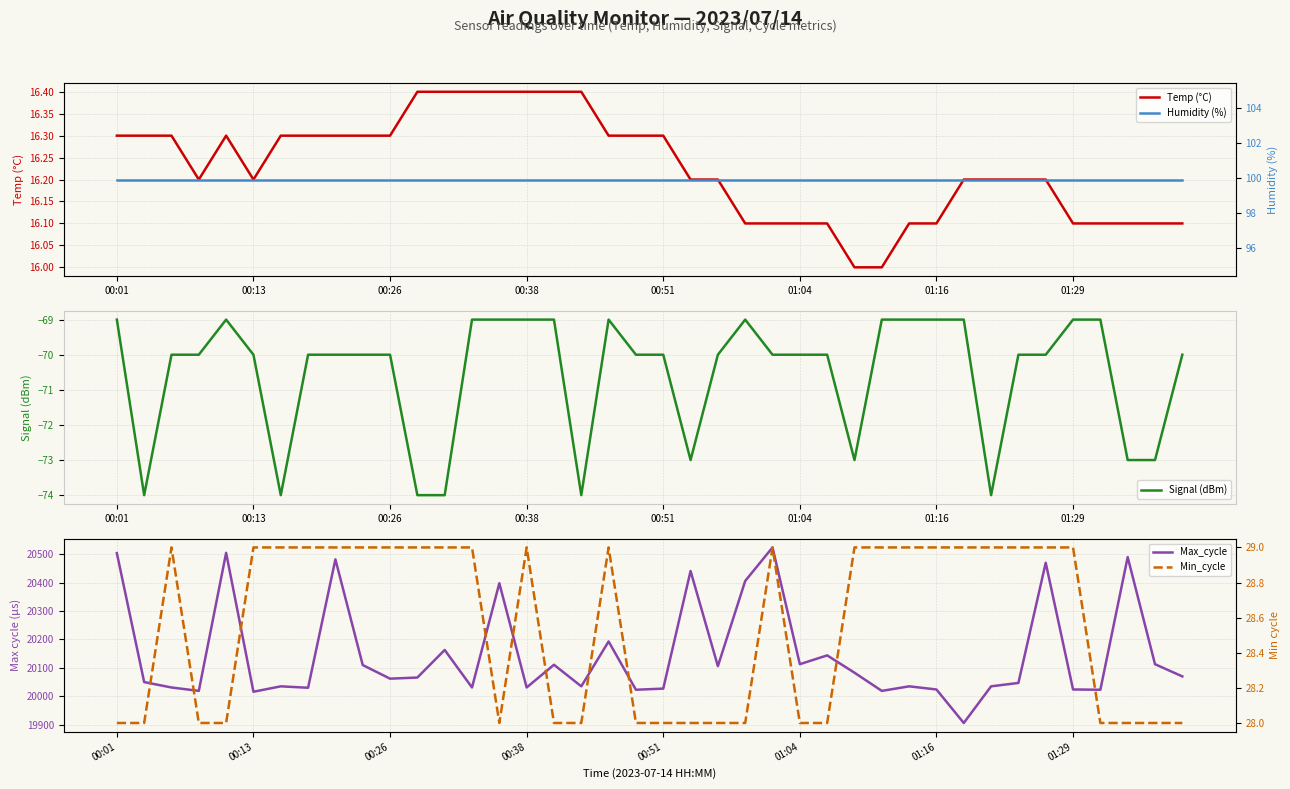

How many lines are shown in the chart?

5